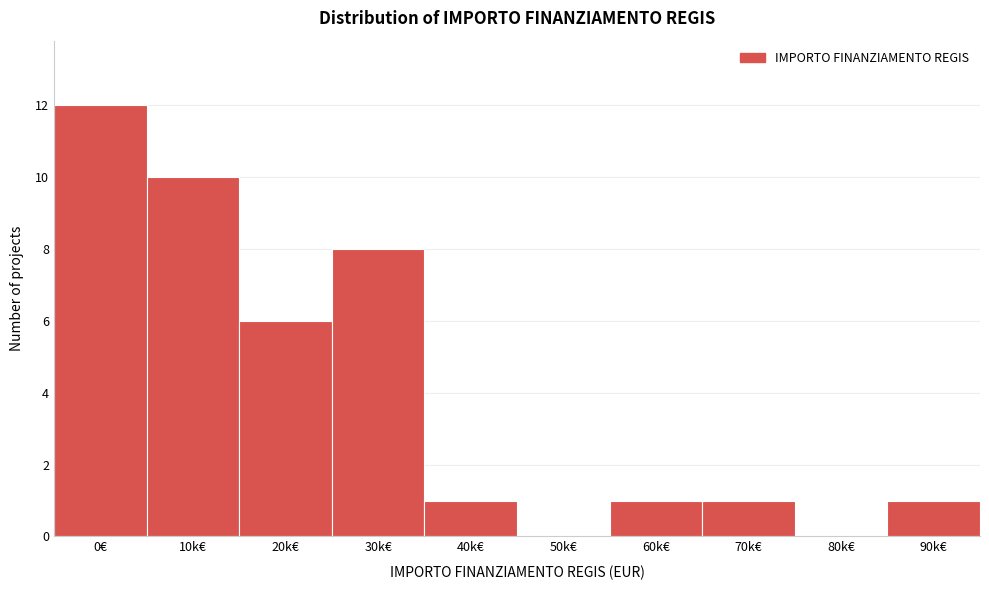

Reading right to left, list all the values displayed in this chart.

90k€=1	80k€=0	70k€=1	60k€=1	50k€=0	40k€=1	30k€=8	20k€=6	10k€=10	0€=12